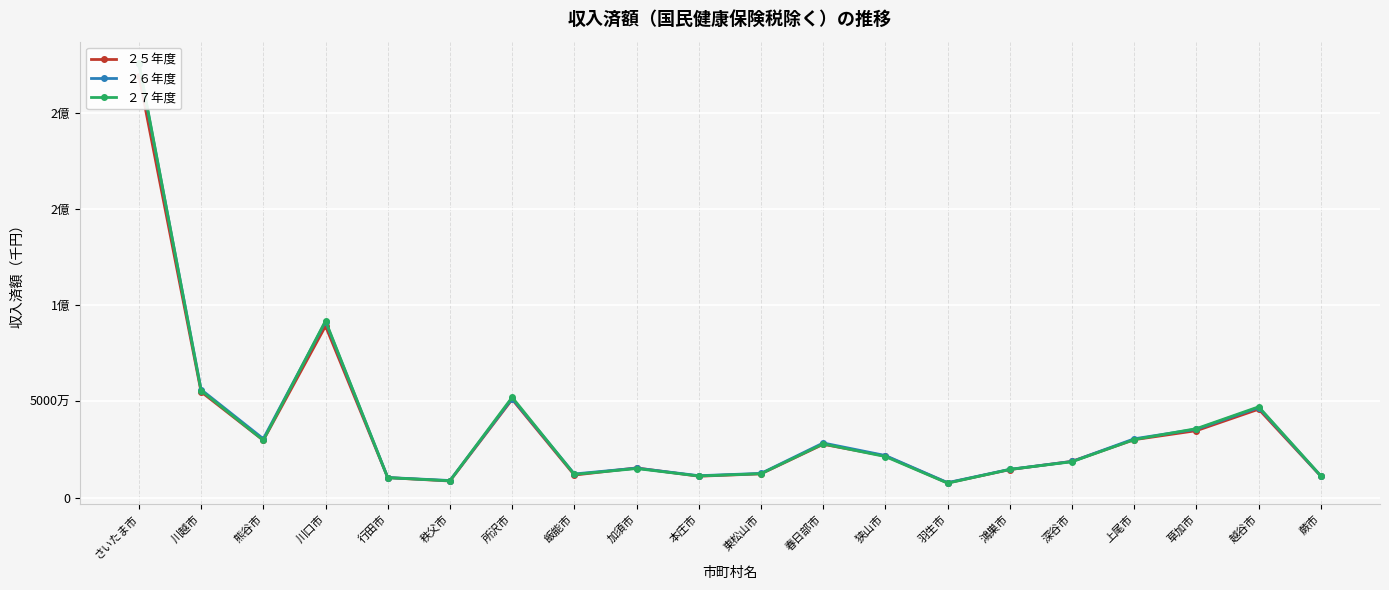

Where is the first local minimum for ２７年度?

熊谷市